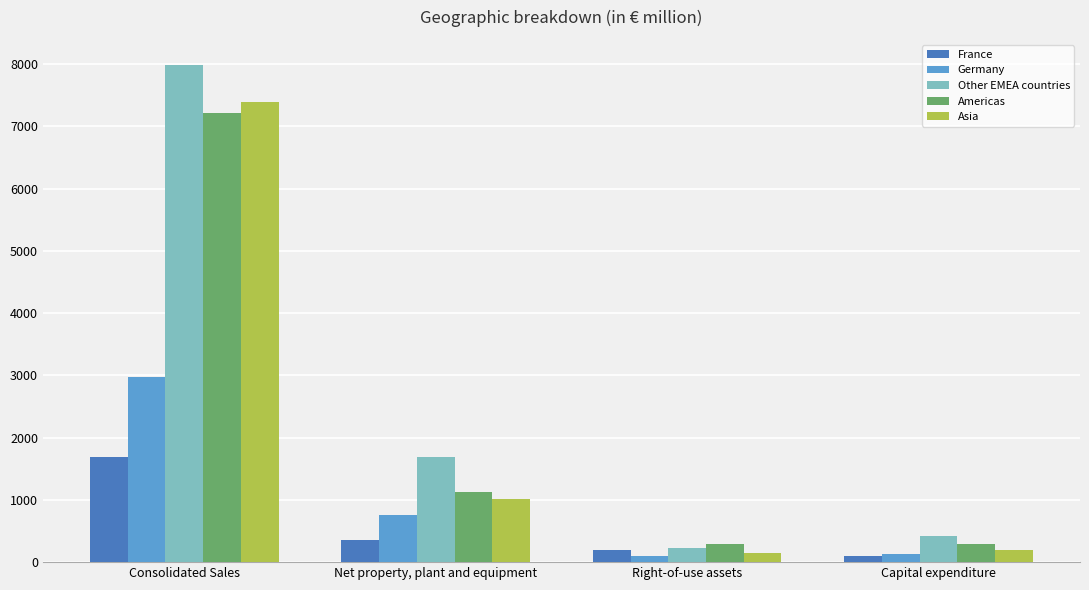

At which category is the sum across all series the highest?

Consolidated Sales